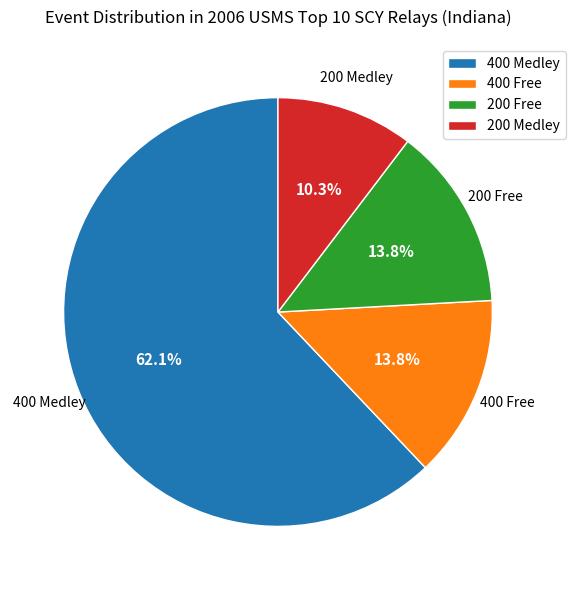

What is the majority slice?

400 Medley